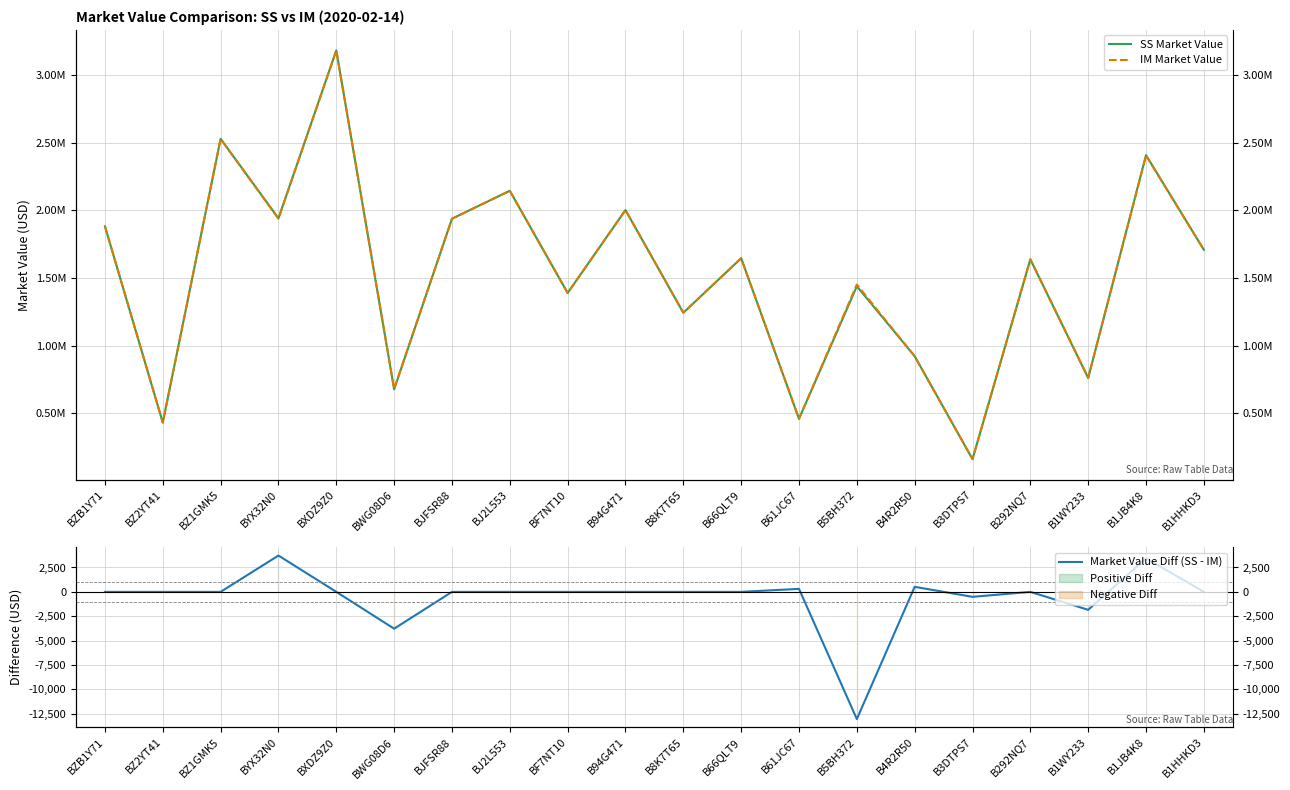

Reading left to right, what are all the values shown in this chart?

SS Market Value: BZB1Y71=1882108.6	BZ2YT41=430640.0	BZ1GMK5=2528903.0	BYX32N0=1941681.6	BXDZ9Z0=3183070.2	BWG08D6=676814.0	BJFSR88=1938163.7	BJ2L553=2144854.3	BF7NT10=1389116.6	B94G471=2002398.7	B8K7T65=1242964.8	B66QLT9=1646016.8	B61JC67=458888.6	B5BH372=1438661.0	B4R2R50=921779.0	B3DTPS7=160320.0	B292NQ7=1637852.8	B1WY233=760525.1	B1JB4K8=2408452.8	B1HHKD3=1708421.5
IM Market Value: BZB1Y71=1882108.6	BZ2YT41=430640.0	BZ1GMK5=2528903.0	BYX32N0=1937957.4	BXDZ9Z0=3183070.2	BWG08D6=680589.0	BJFSR88=1938163.7	BJ2L553=2144854.3	BF7NT10=1389116.6	B94G471=2002398.7	B8K7T65=1242964.8	B66QLT9=1646016.8	B61JC67=458581.2	B5BH372=1451701.1	B4R2R50=921262.7	B3DTPS7=160830.0	B292NQ7=1637852.8	B1WY233=762366.2	B1JB4K8=2405009.6	B1HHKD3=1708421.5
Market Value Diff (SS - IM): BZB1Y71=0.0	BZ2YT41=0.0	BZ1GMK5=0.0	BYX32N0=3724.2	BXDZ9Z0=0.0	BWG08D6=-3775.1	BJFSR88=0.0	BJ2L553=0.0	BF7NT10=0.0	B94G471=0.0	B8K7T65=0.0	B66QLT9=0.0	B61JC67=307.4	B5BH372=-13040.1	B4R2R50=516.3	B3DTPS7=-510.0	B292NQ7=0.0	B1WY233=-1841.0	B1JB4K8=3443.1	B1HHKD3=0.0